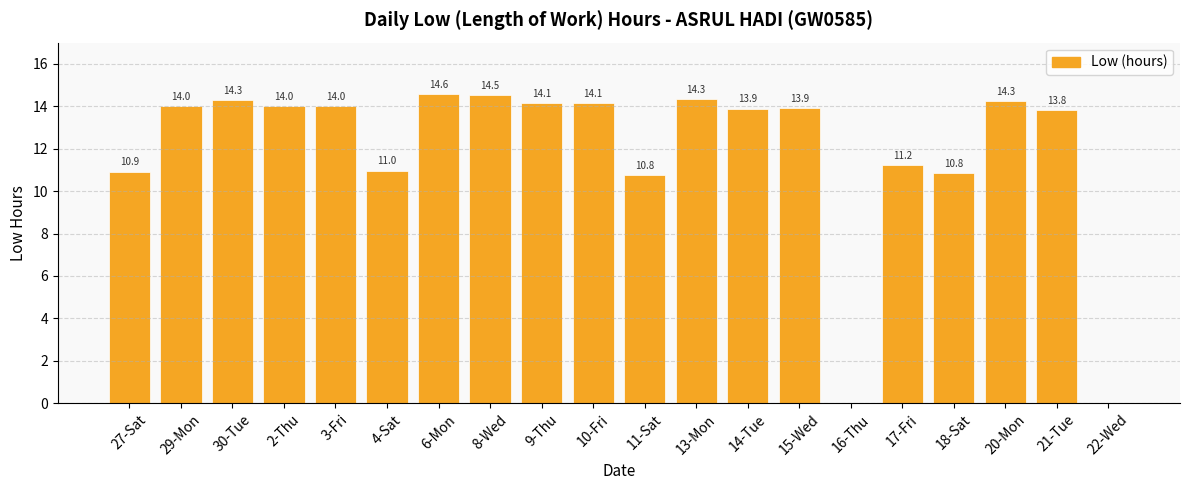

Which label corresponds to the largest value in the chart?

6-Mon